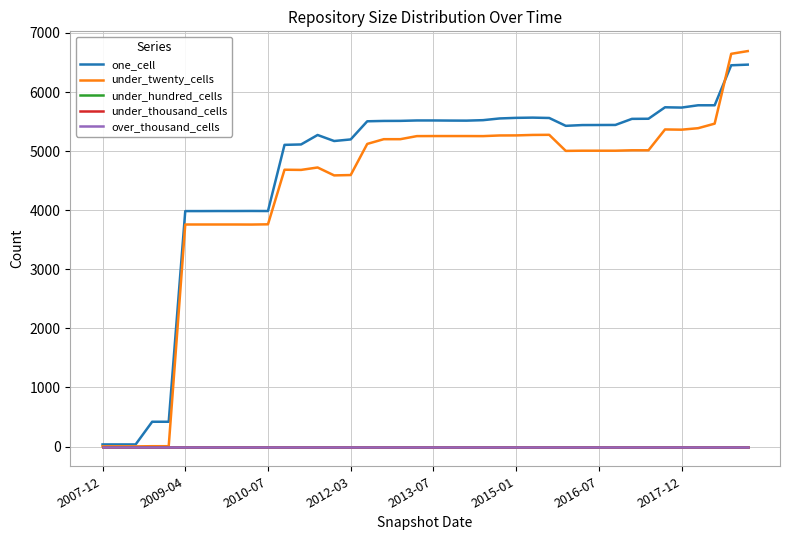

Which category has the lowest value across all series?

2007-12